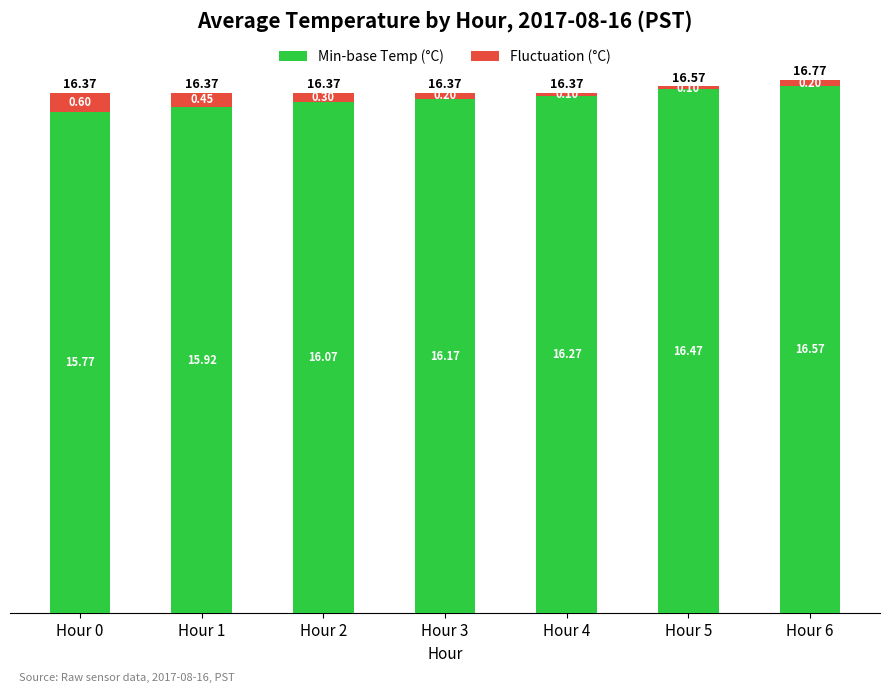

At which category is the sum across all series the highest?

Hour 6